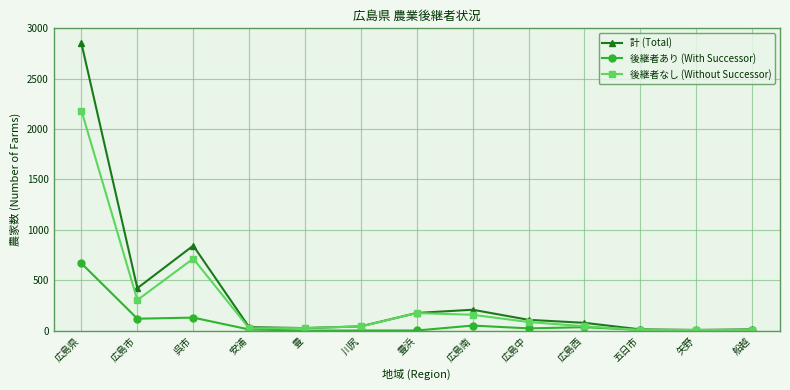

How many data points does each series have?

13